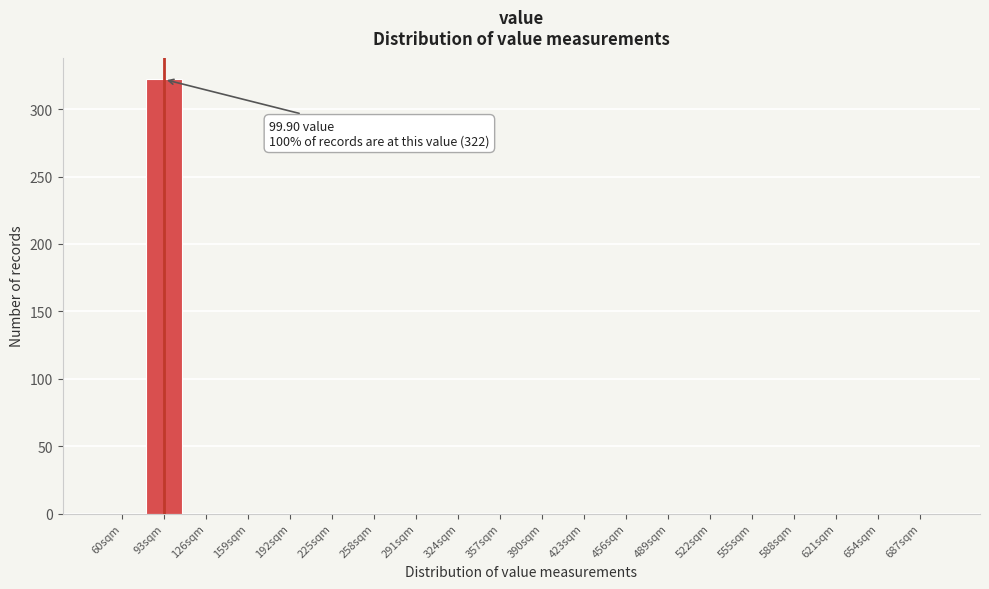

Reading left to right, transcribe all the data shown in this chart.

60sqm=0	93sqm=322	126sqm=0	159sqm=0	192sqm=0	225sqm=0	258sqm=0	291sqm=0	324sqm=0	357sqm=0	390sqm=0	423sqm=0	456sqm=0	489sqm=0	522sqm=0	555sqm=0	588sqm=0	621sqm=0	654sqm=0	687sqm=0